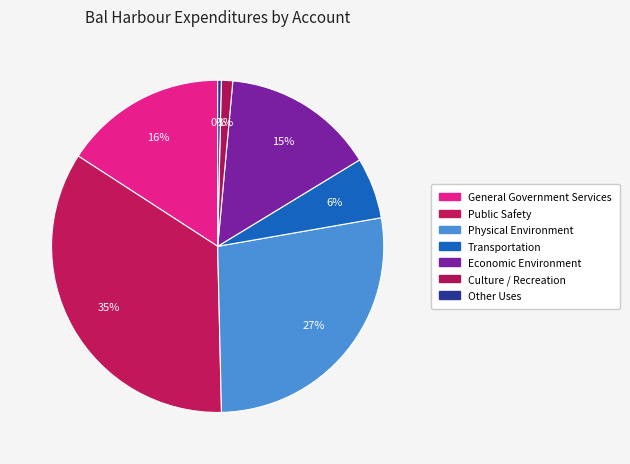

To the nearest percent, what is the difference between the Other Uses and Public Safety slice percentages?

34%